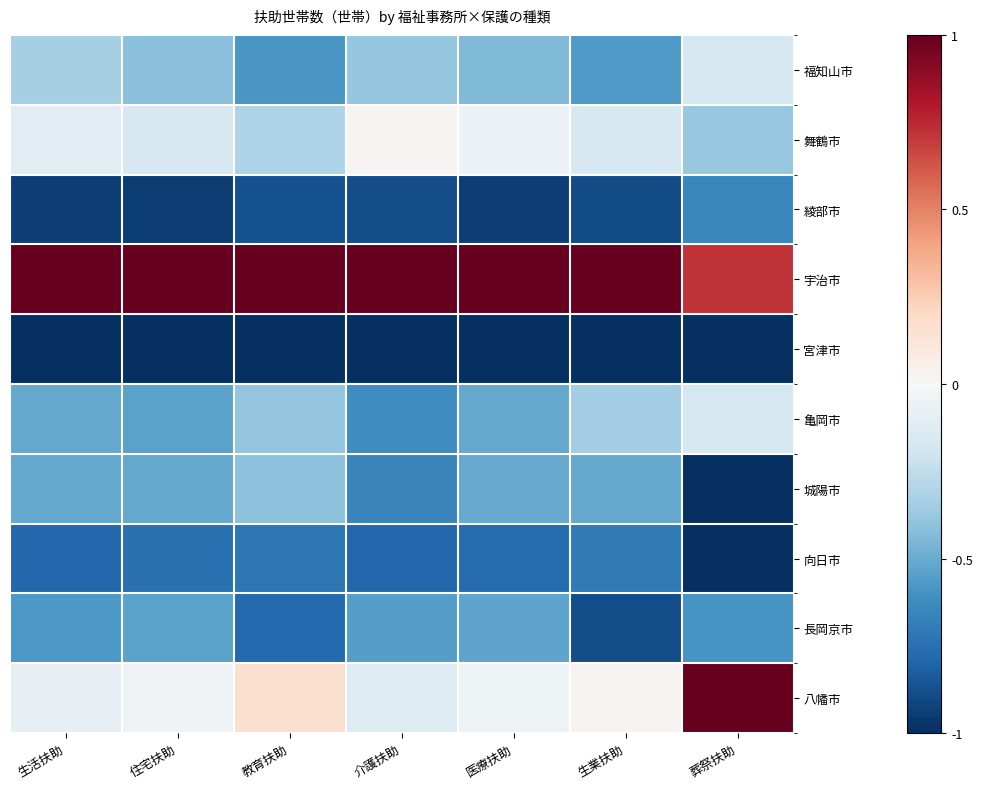

Reading left to right, transcribe all the data shown in this chart.

福知山市: 生活扶助=-0.3	住宅扶助=-0.4	教育扶助=-0.6	介護扶助=-0.4	医療扶助=-0.4	生業扶助=-0.6	葬祭扶助=-0.2
舞鶴市: 生活扶助=-0.1	住宅扶助=-0.2	教育扶助=-0.3	介護扶助=0.0	医療扶助=-0.1	生業扶助=-0.2	葬祭扶助=-0.4
綾部市: 生活扶助=-0.9	住宅扶助=-0.9	教育扶助=-0.9	介護扶助=-0.9	医療扶助=-0.9	生業扶助=-0.9	葬祭扶助=-0.7
宇治市: 生活扶助=1.0	住宅扶助=1.0	教育扶助=1.0	介護扶助=1.0	医療扶助=1.0	生業扶助=1.0	葬祭扶助=0.7
宮津市: 生活扶助=-1.0	住宅扶助=-1.0	教育扶助=-1.0	介護扶助=-1.0	医療扶助=-1.0	生業扶助=-1.0	葬祭扶助=-1.0
亀岡市: 生活扶助=-0.5	住宅扶助=-0.5	教育扶助=-0.4	介護扶助=-0.6	医療扶助=-0.5	生業扶助=-0.3	葬祭扶助=-0.2
城陽市: 生活扶助=-0.5	住宅扶助=-0.5	教育扶助=-0.4	介護扶助=-0.7	医療扶助=-0.5	生業扶助=-0.5	葬祭扶助=-1.0
向日市: 生活扶助=-0.8	住宅扶助=-0.7	教育扶助=-0.7	介護扶助=-0.8	医療扶助=-0.8	生業扶助=-0.7	葬祭扶助=-1.0
長岡京市: 生活扶助=-0.6	住宅扶助=-0.5	教育扶助=-0.8	介護扶助=-0.6	医療扶助=-0.5	生業扶助=-0.9	葬祭扶助=-0.6
八幡市: 生活扶助=-0.1	住宅扶助=-0.0	教育扶助=0.2	介護扶助=-0.1	医療扶助=-0.1	生業扶助=0.0	葬祭扶助=1.0